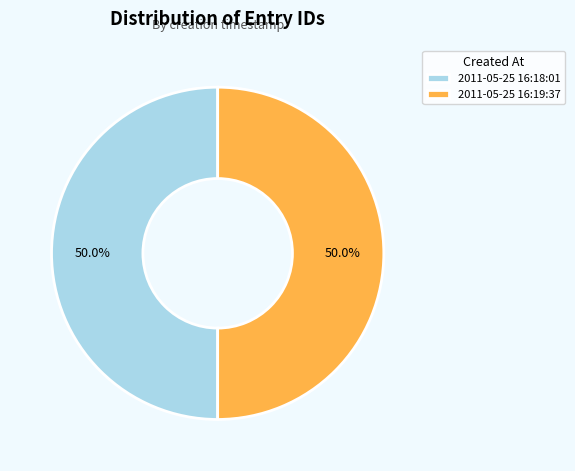

What percentage is NOT represented by 2011-05-25 16:19:37?

50.0%